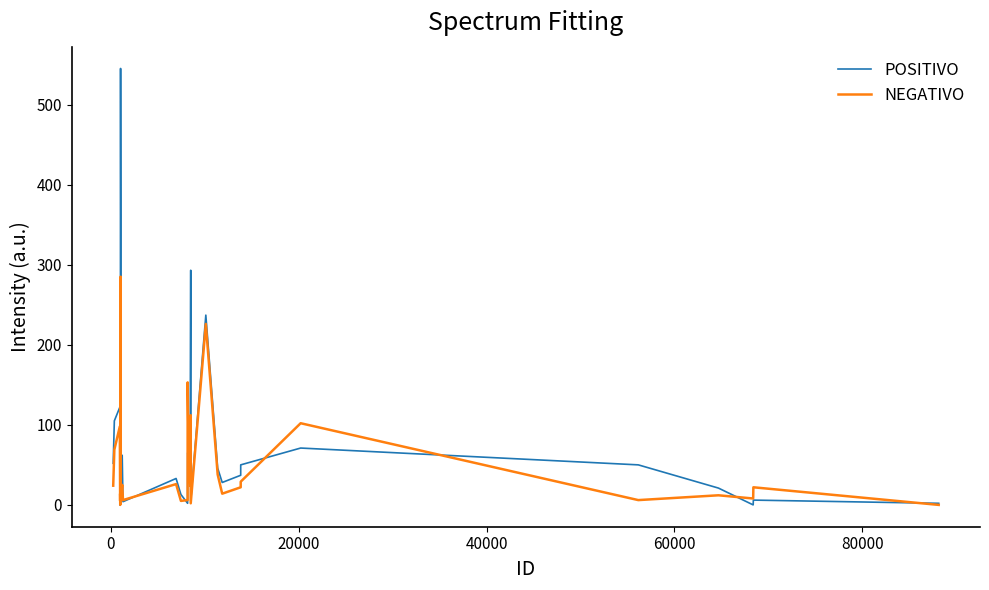

Rank the series by their maximum value, from highest to lowest.

POSITIVO, NEGATIVO